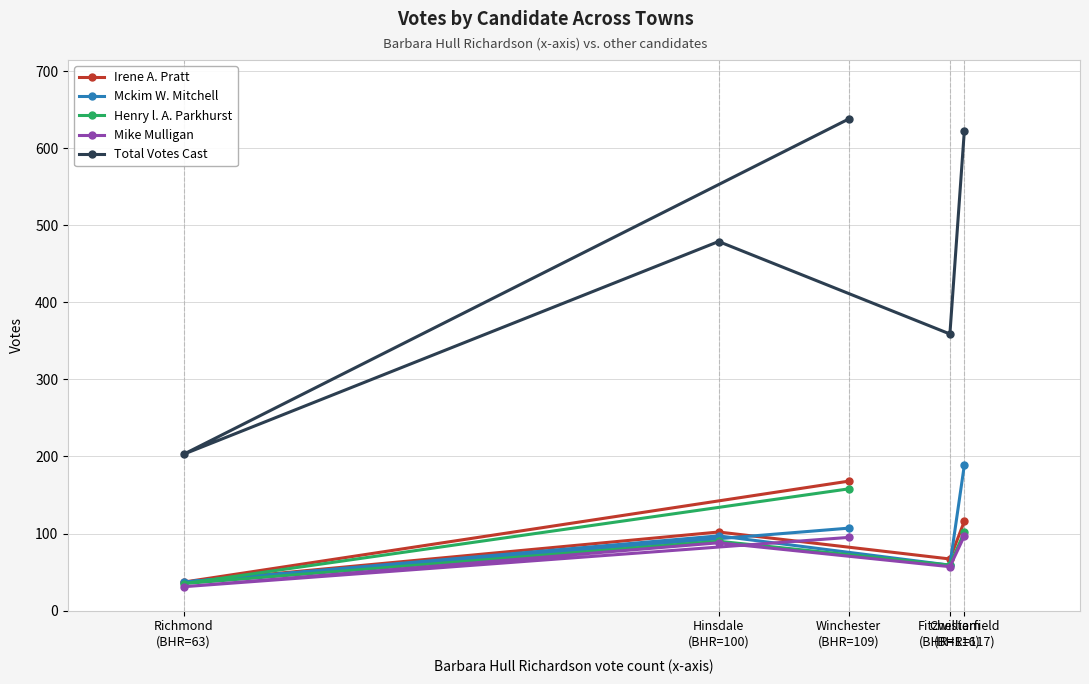

Which series has the largest total across all categories?

Total Votes Cast